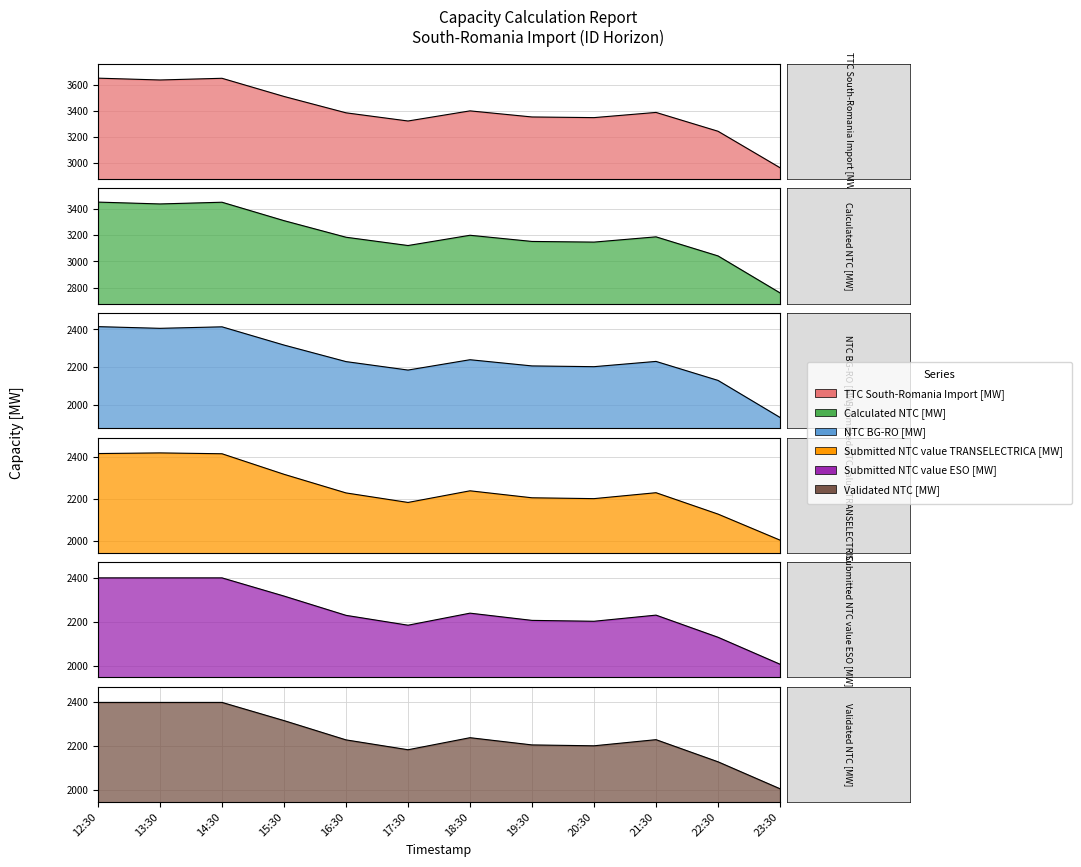

List the labels in order of Calculated NTC [MW] value, smallest first.

23:30, 22:30, 17:30, 20:30, 19:30, 16:30, 21:30, 18:30, 15:30, 13:30, 14:30, 12:30